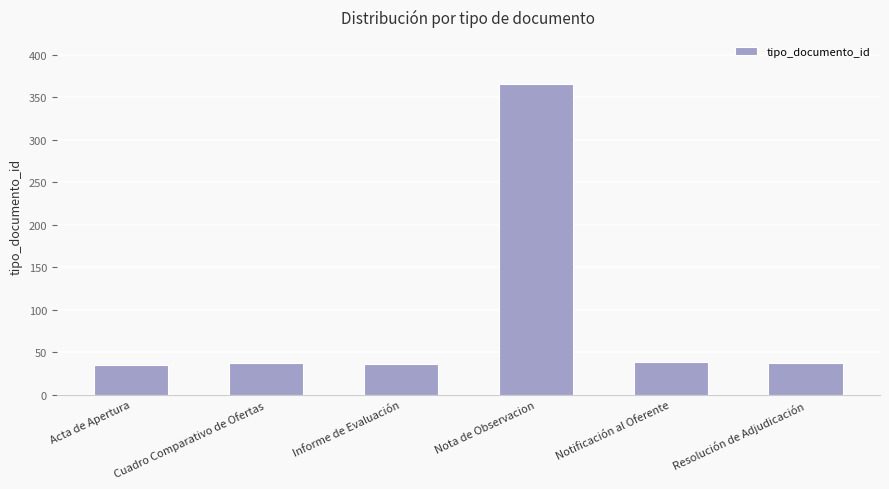

The value at Informe de Evaluación is 13. True or false?

False